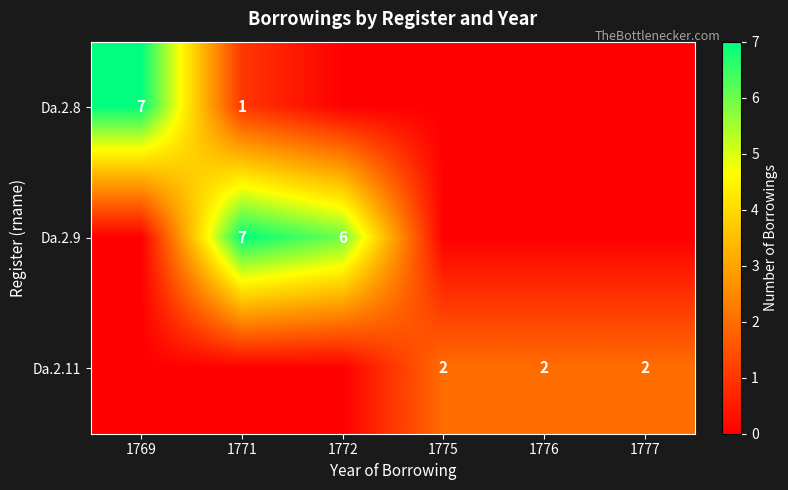

How many data points does each series have?

6